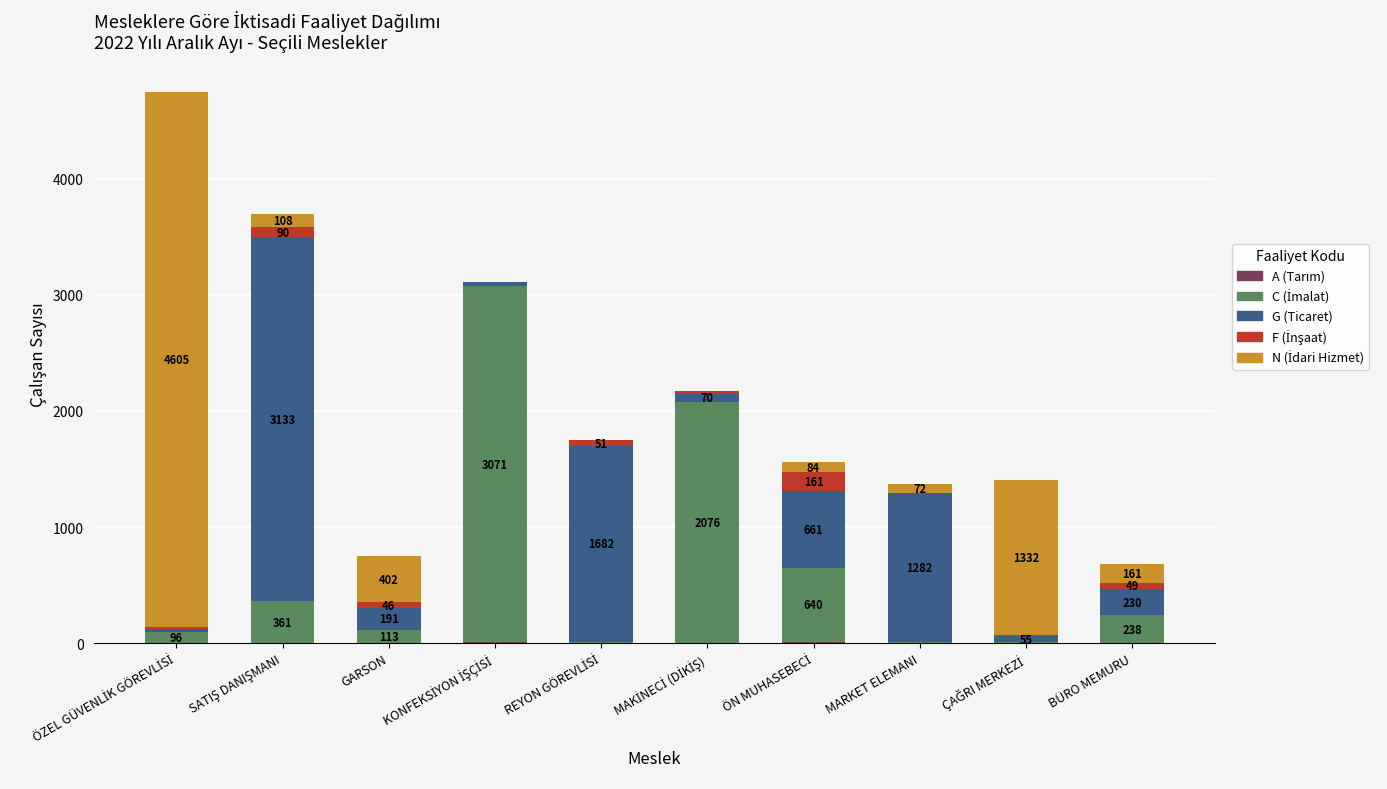

What is the total value across all series at BÜRO MEMURU?

679